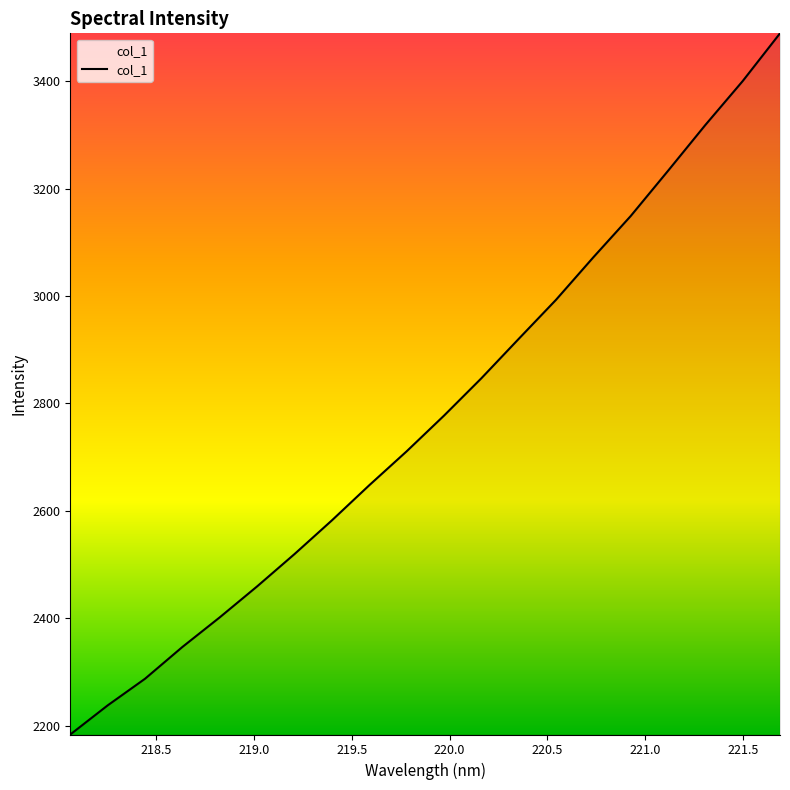

Does the chart display data point markers on the line(s)?

No